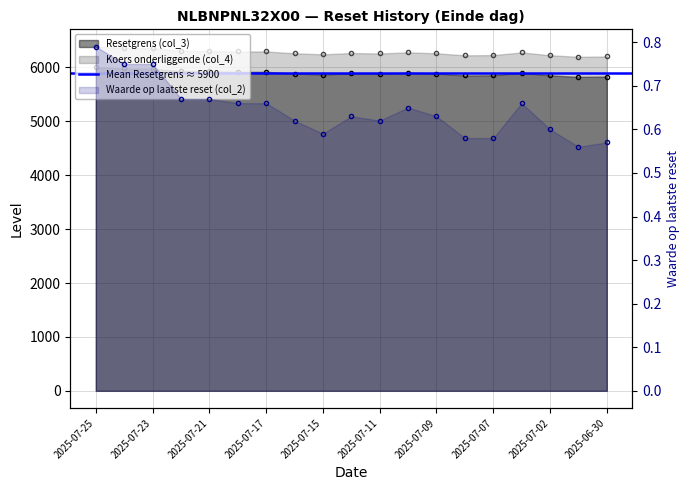

What is the difference between the maximum and minimum values in the Koers onderliggende (col_4) series?

190.6